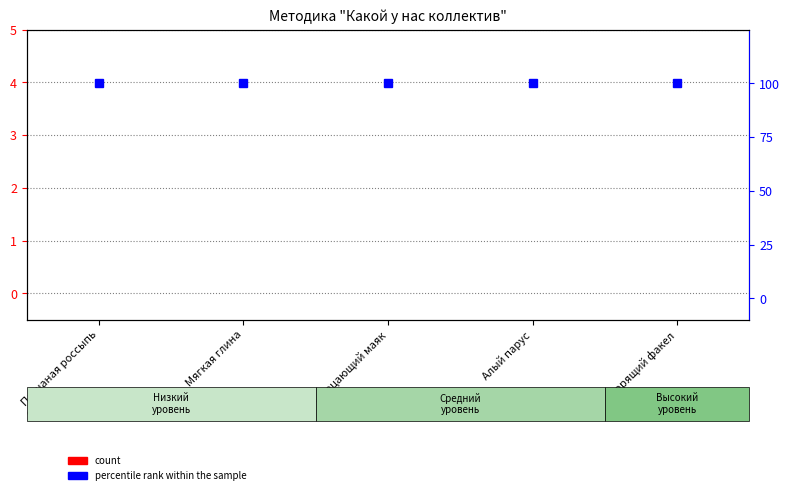

Rank the series by their average value, from lowest to highest.

count, percentile rank within the sample